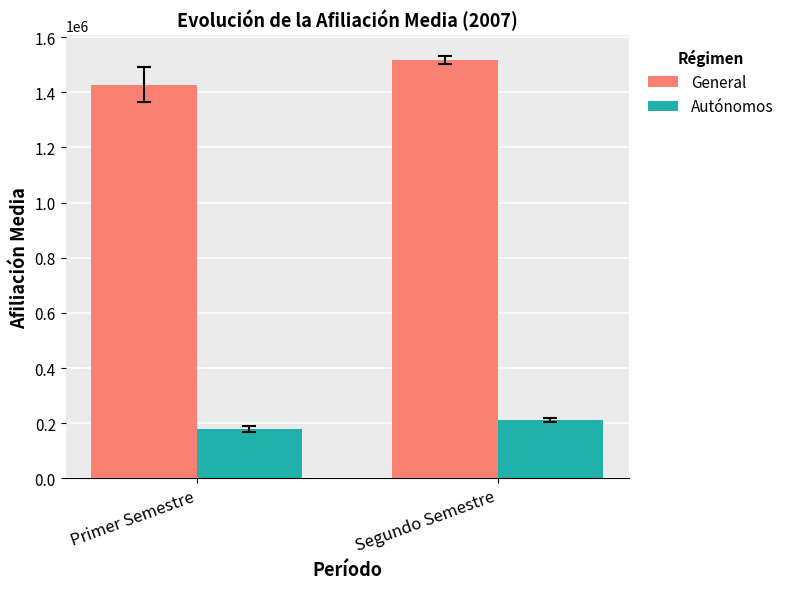

What are all the series names shown in the legend?

General, Autónomos